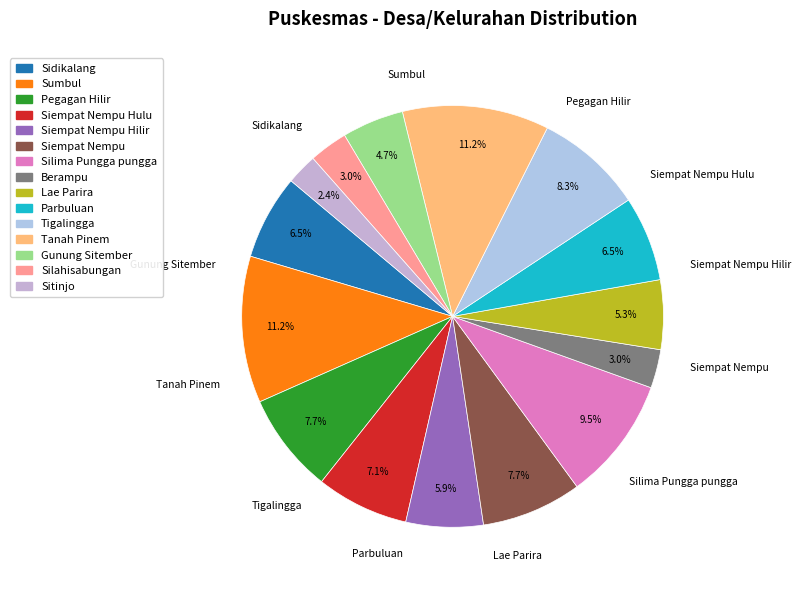

Rank the categories by value from lowest to highest.

Sitinjo, Berampu, Silahisabungan, Gunung Sitember, Lae Parira, Siempat Nempu Hilir, Sidikalang, Parbuluan, Siempat Nempu Hulu, Pegagan Hilir, Siempat Nempu, Tigalingga, Silima Pungga pungga, Sumbul, Tanah Pinem